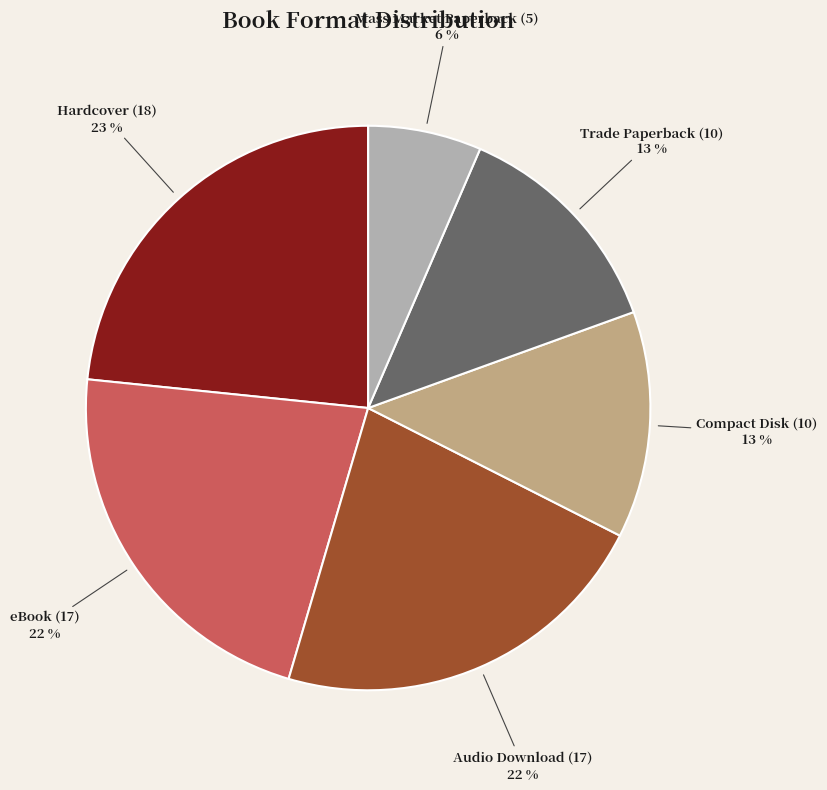

Is it true that Audio Download is 22% of the pie?

True